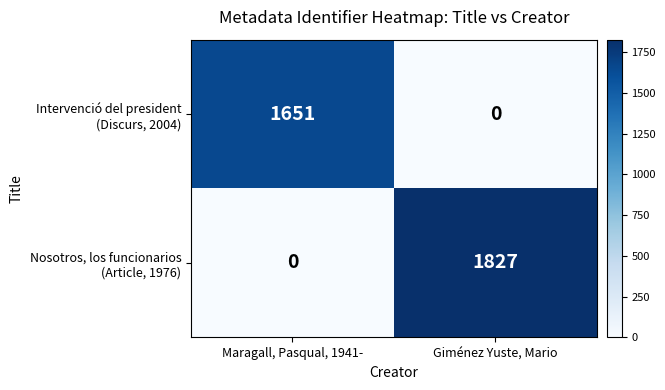

What is the spread (max minus min) of values at Maragall, Pasqual, 1941-?

1651